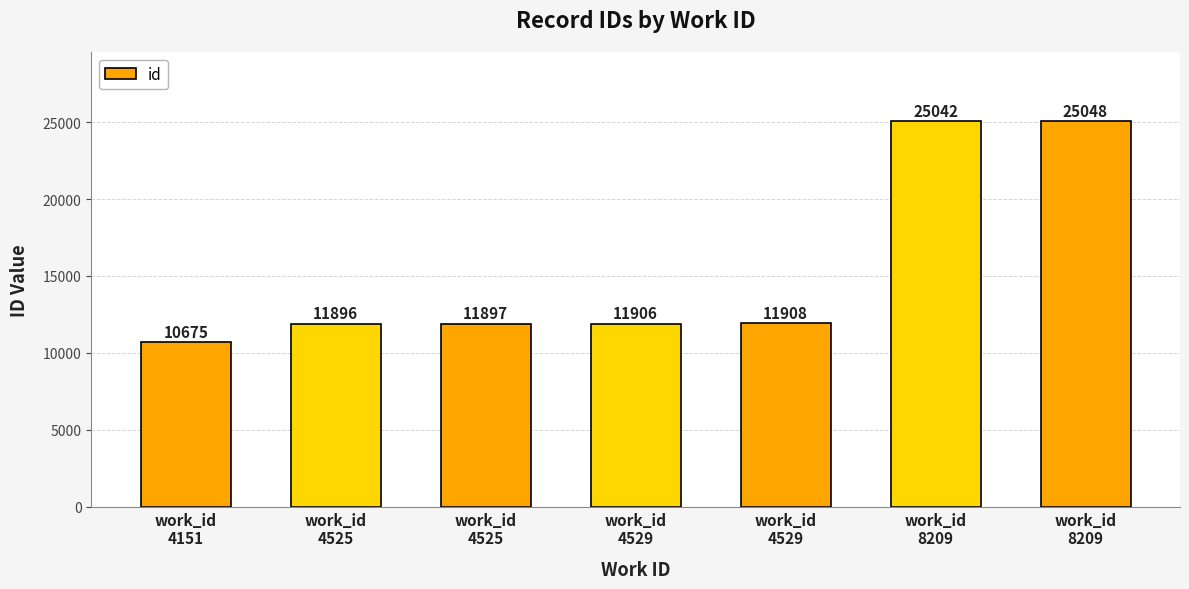

Count the number of data series in this chart.

1